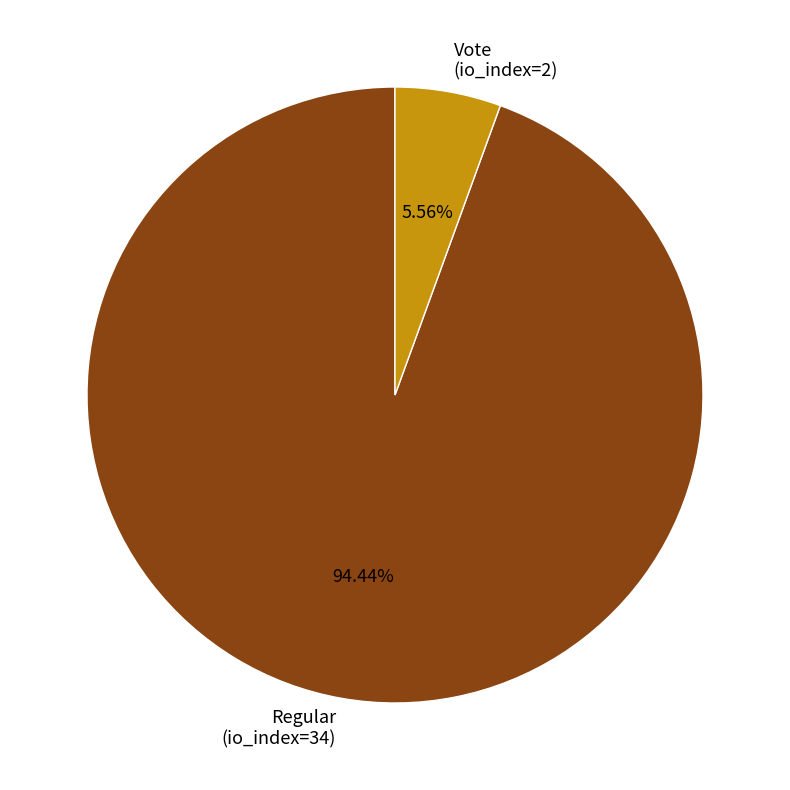

What is the total percentage of Regular (io_index=34) and Vote (io_index=2)?

100.0%